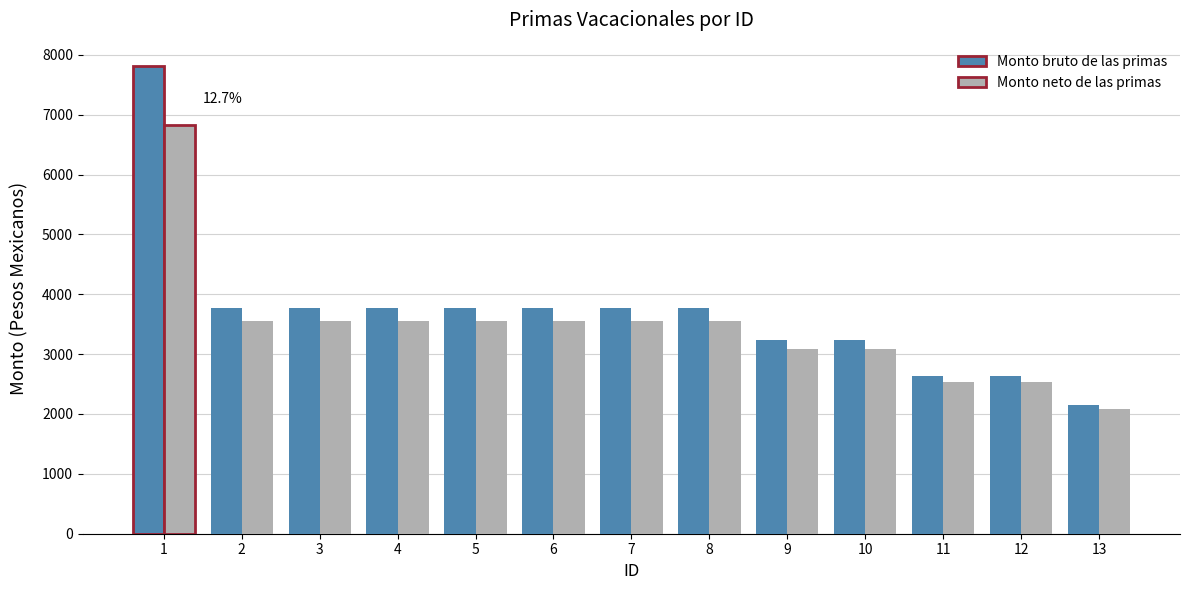

What is the difference between the Monto bruto de las primas values at 5 and 11?

1121.3